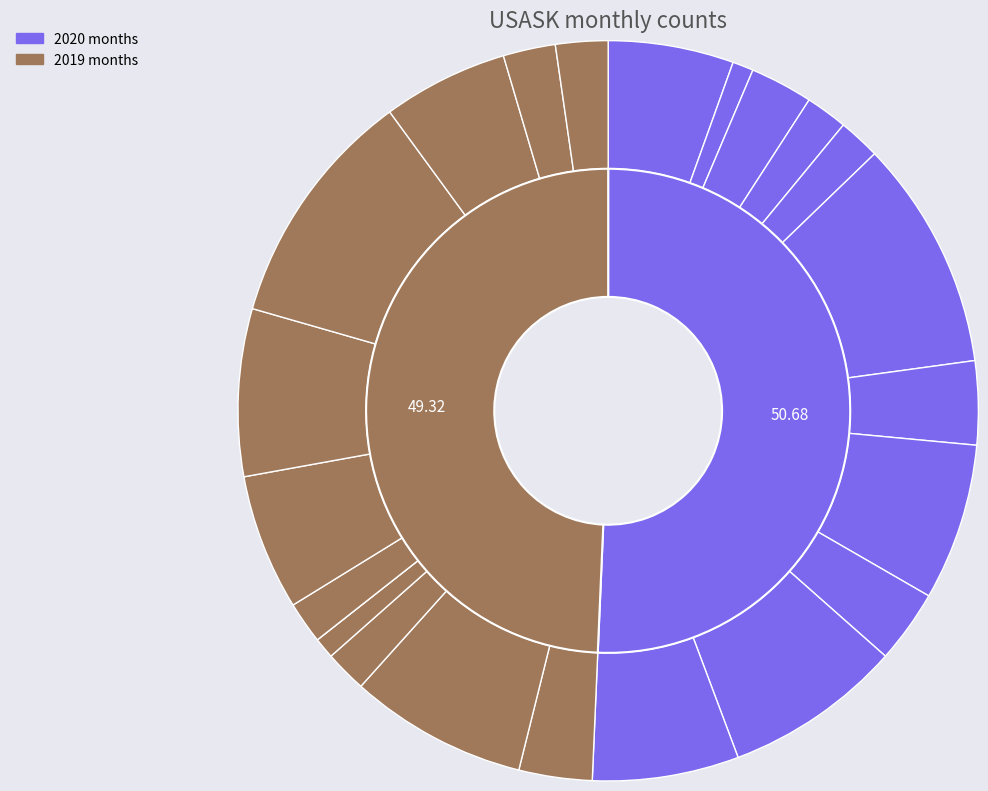

True or false: 2019-05 accounts for 7% of the total.

True